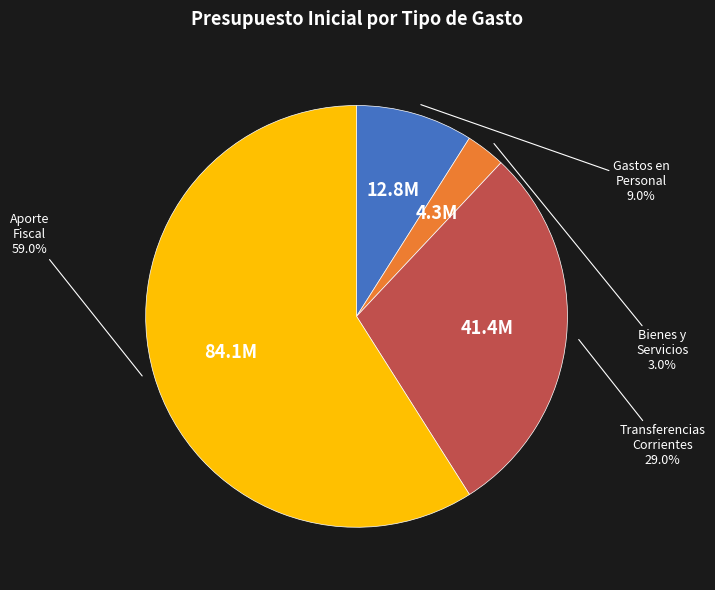

Is there a majority slice in this chart?

Yes